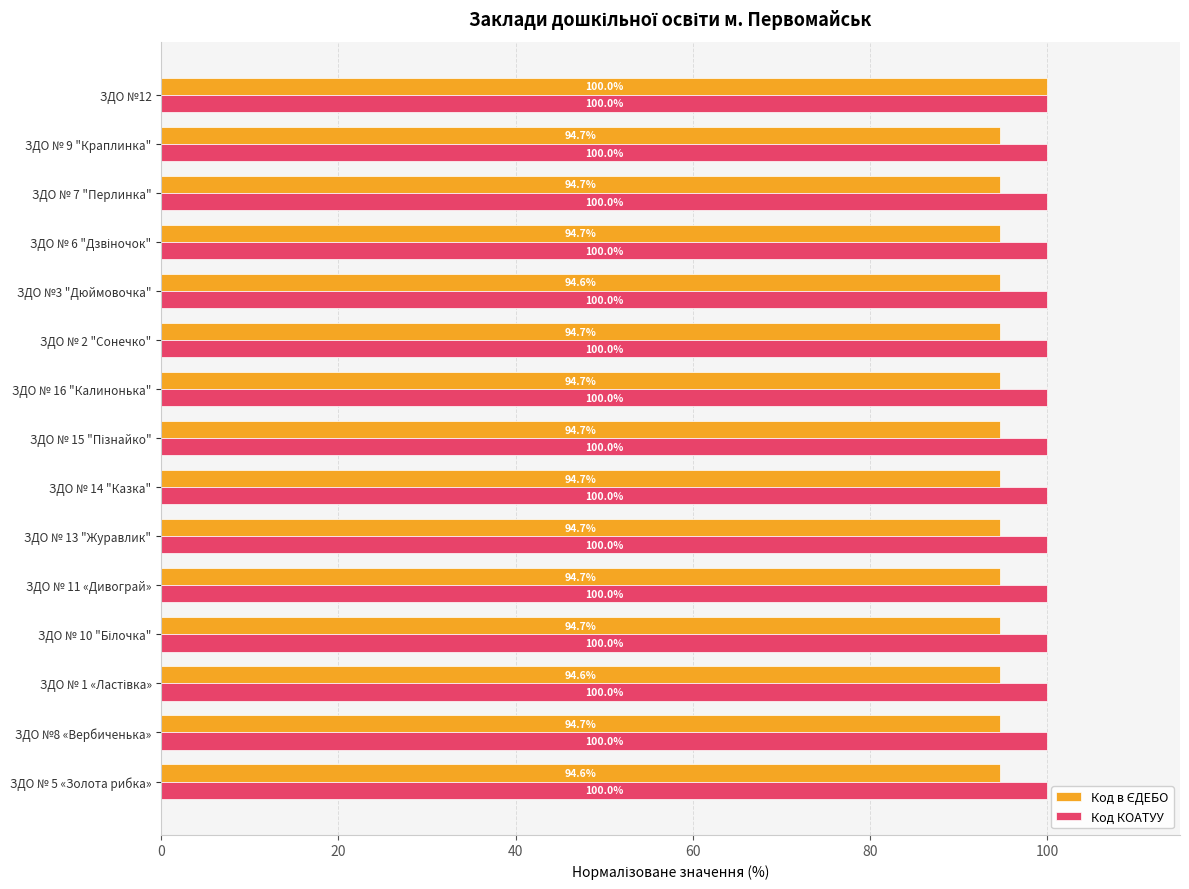

Rank the series by their average value, from highest to lowest.

Код в ЄДЕБО, Код КОАТУУ